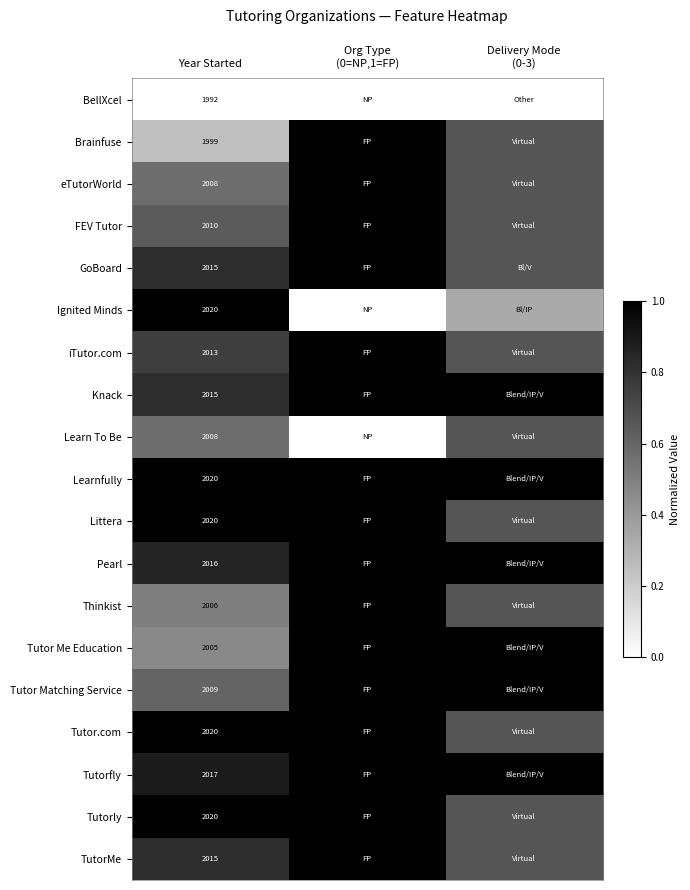

What is the sum of all eTutorWorld values?

2.2